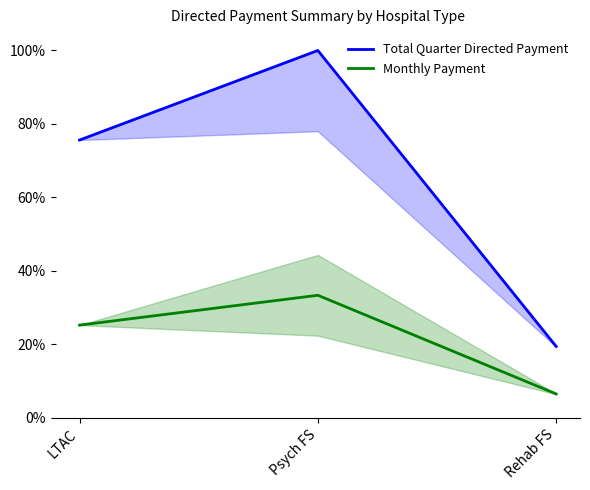

Reading left to right, what are all the values shown in this chart?

Total Quarter Directed Payment: 75.6	100.0	19.4
Monthly Payment: 25.2	33.3	6.5